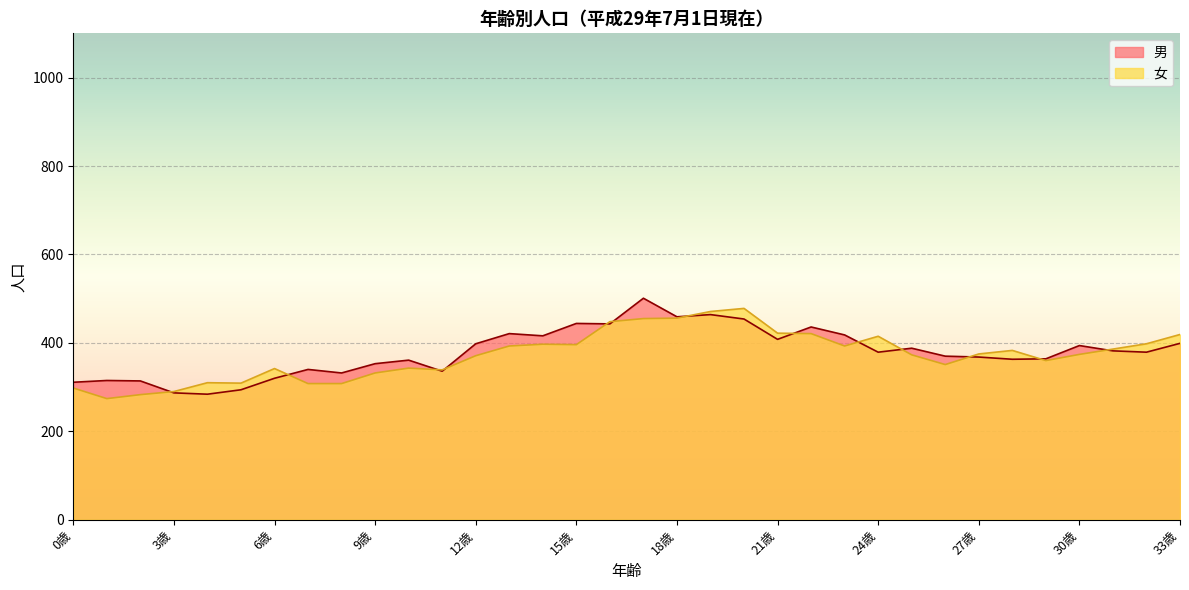

Where is 男 nearest to the value 392?

30歳